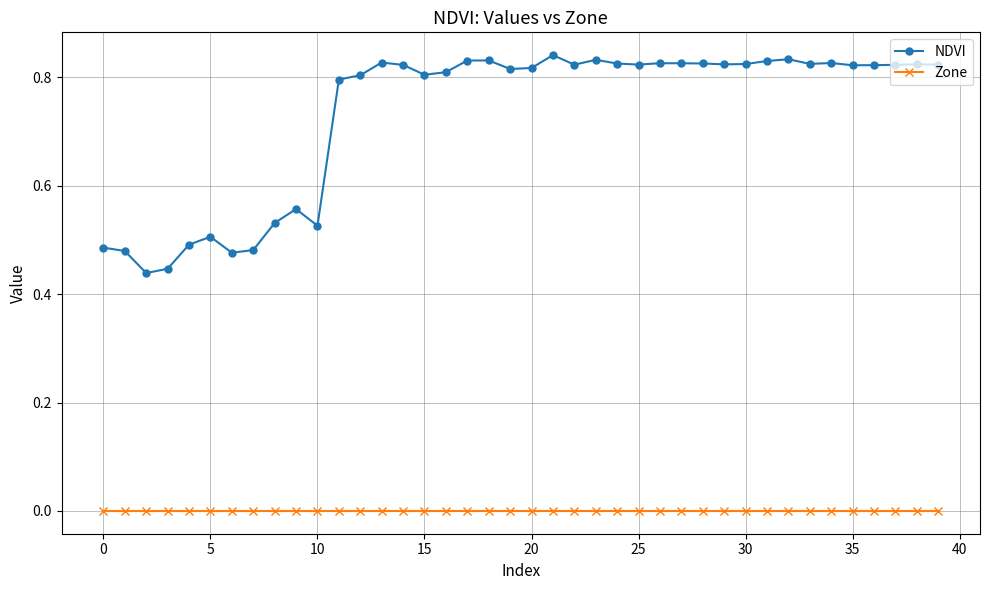

List the series in order of their overall mean, lowest first.

Zone, NDVI